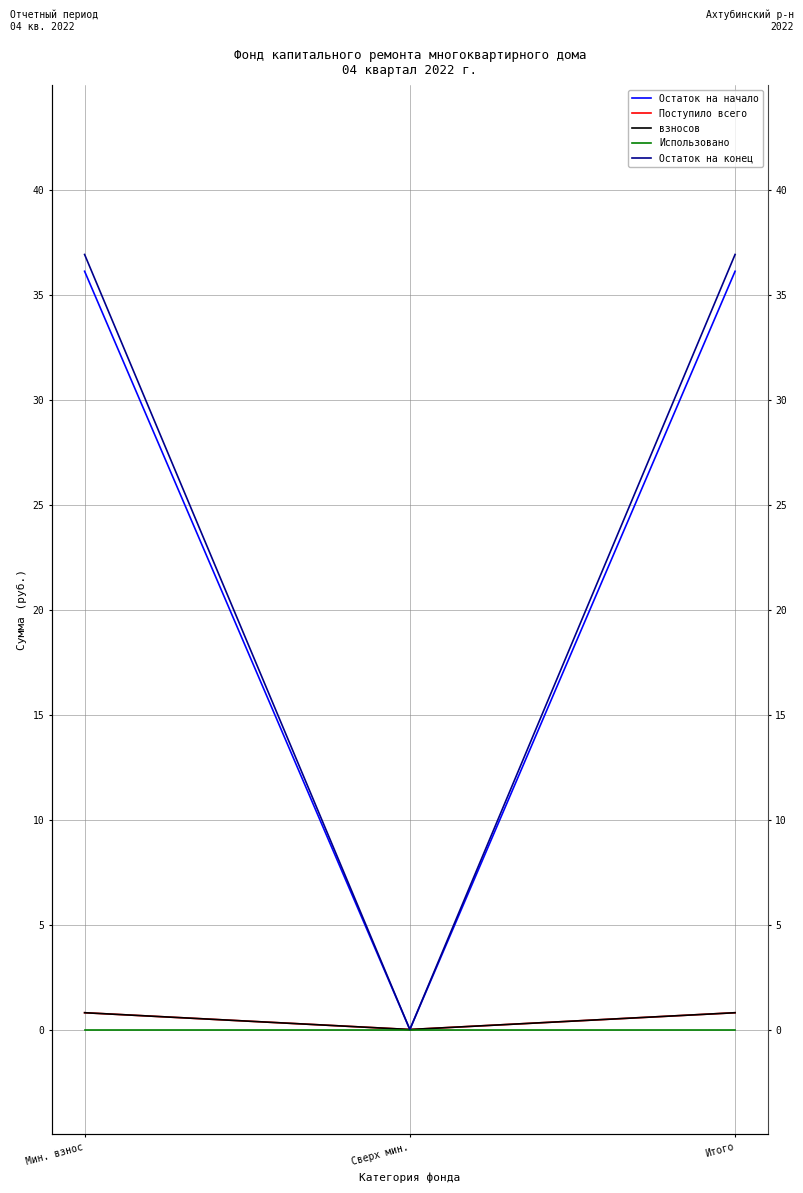

The Остаток на конец series shows 23.8 at Мин. взнос. True or false?

False